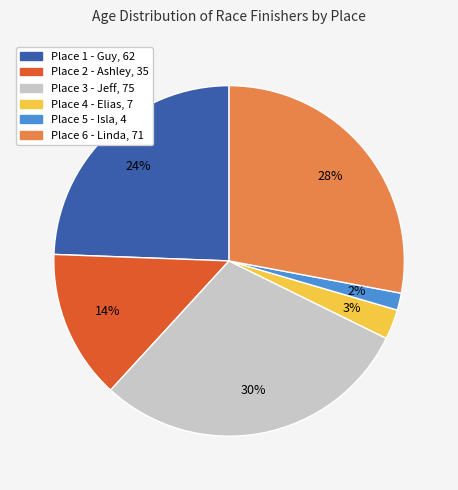

To the nearest percent, what is the average slice percentage?

17%